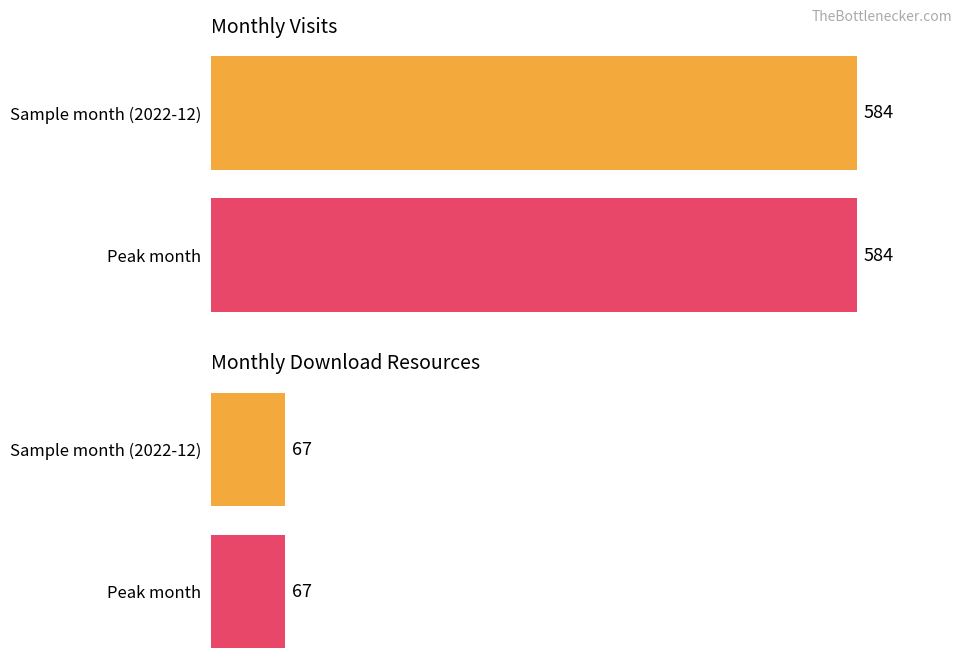

At how many categories does at least one series exceed 312?

1